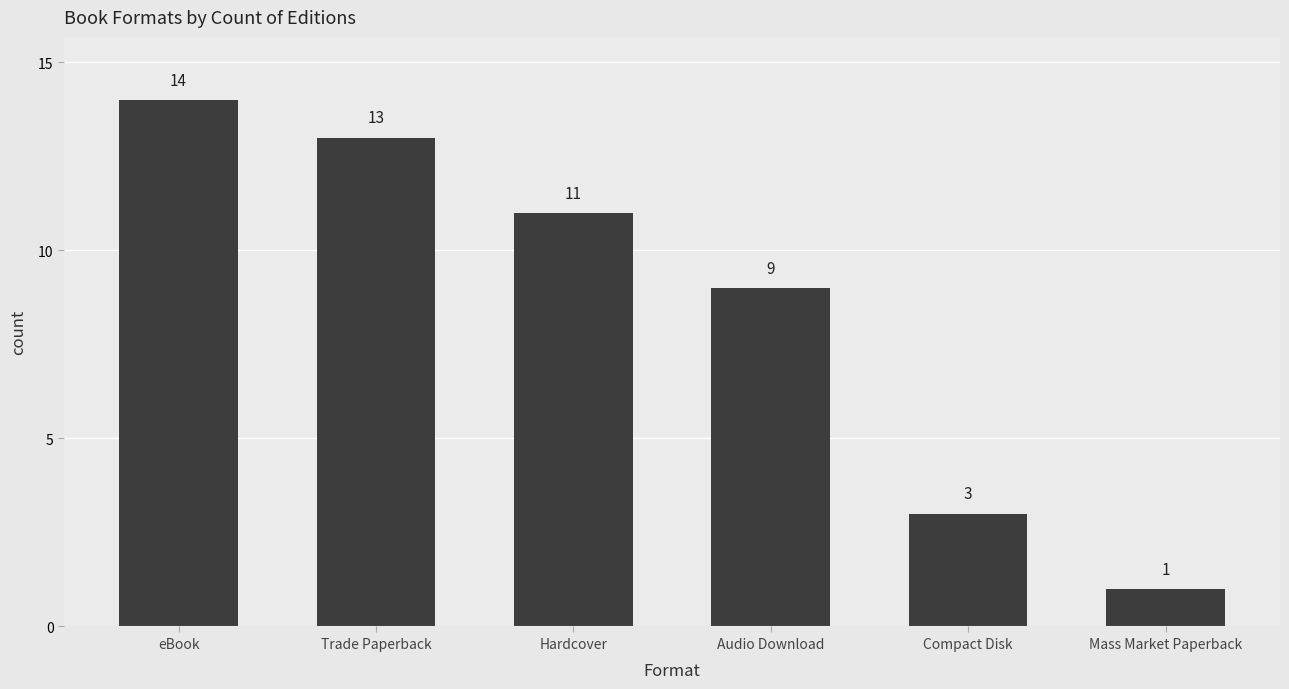

What is the value of the 6th bar from the left?

1